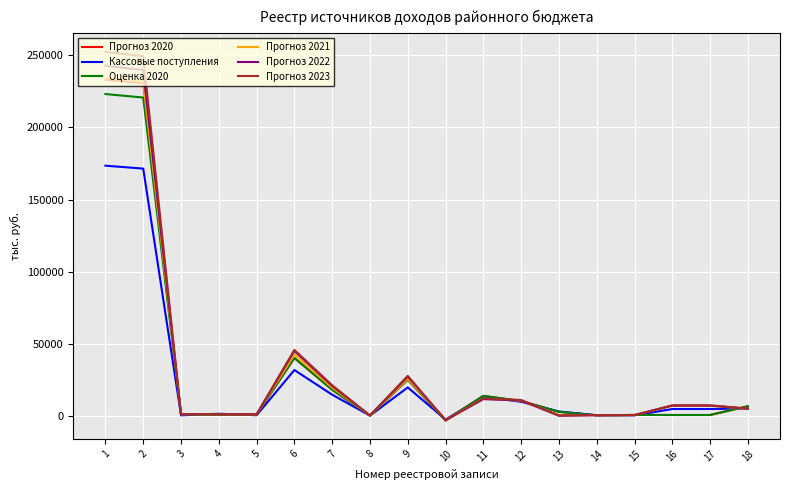

At which label does Прогноз 2022 first exceed 7067?

1